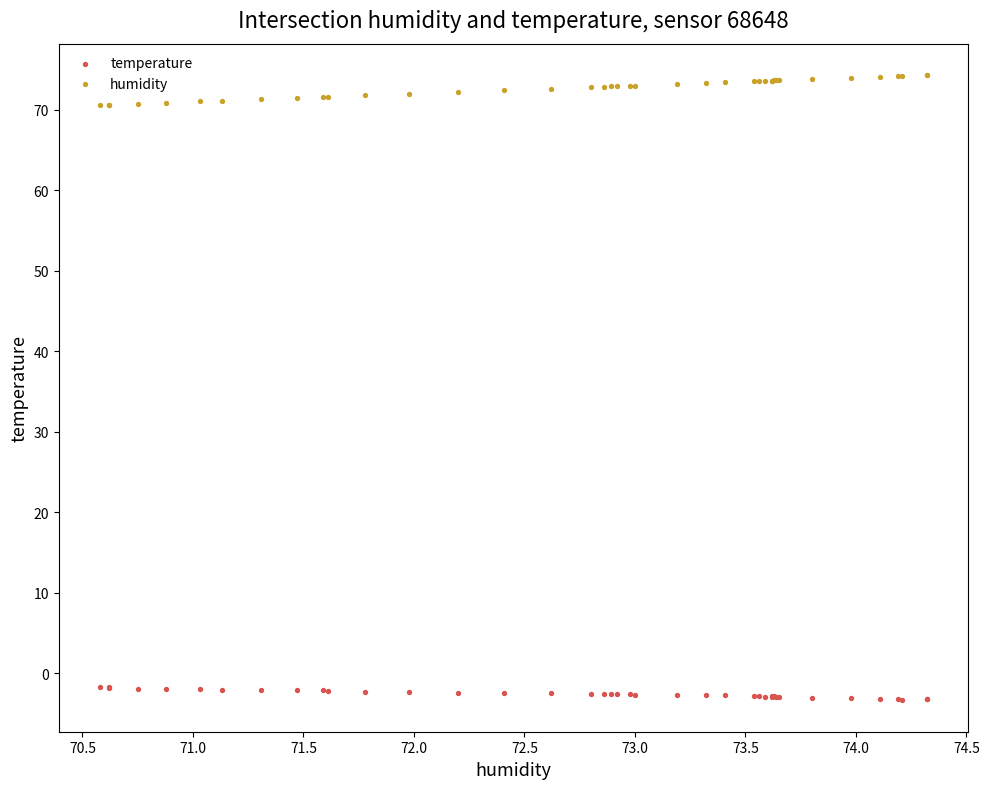

Which series contains the highest Y value?

humidity